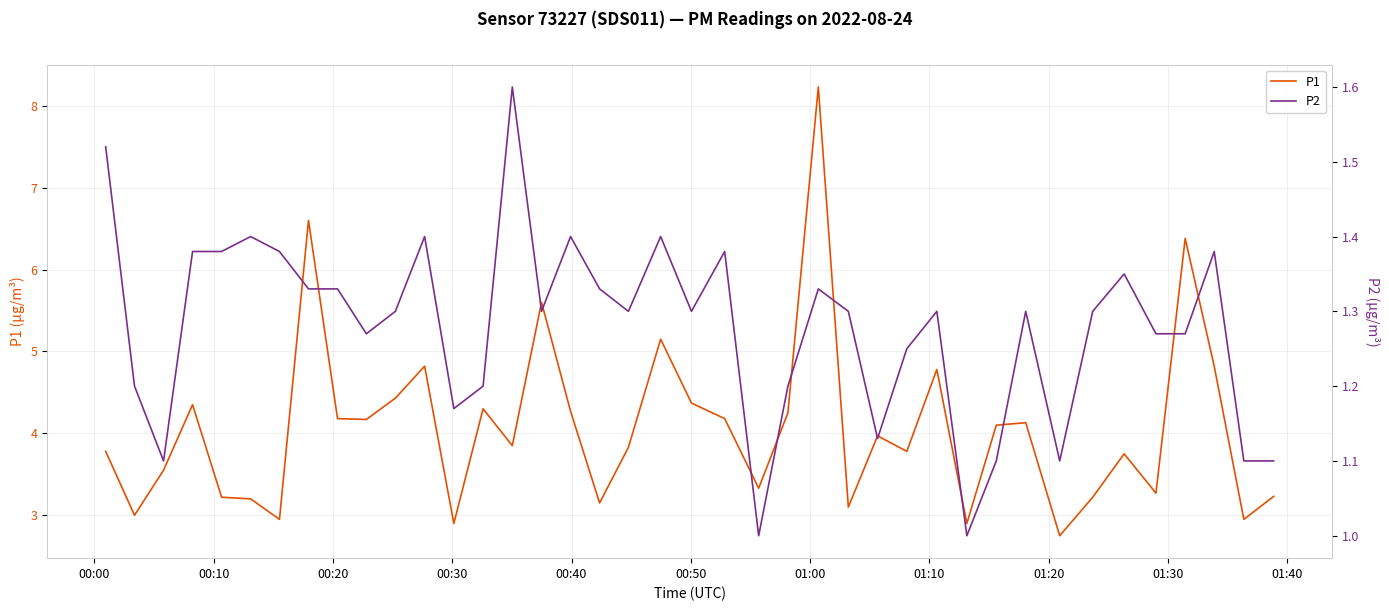

True or false: P2 has more than 0 interior local peaks.

True